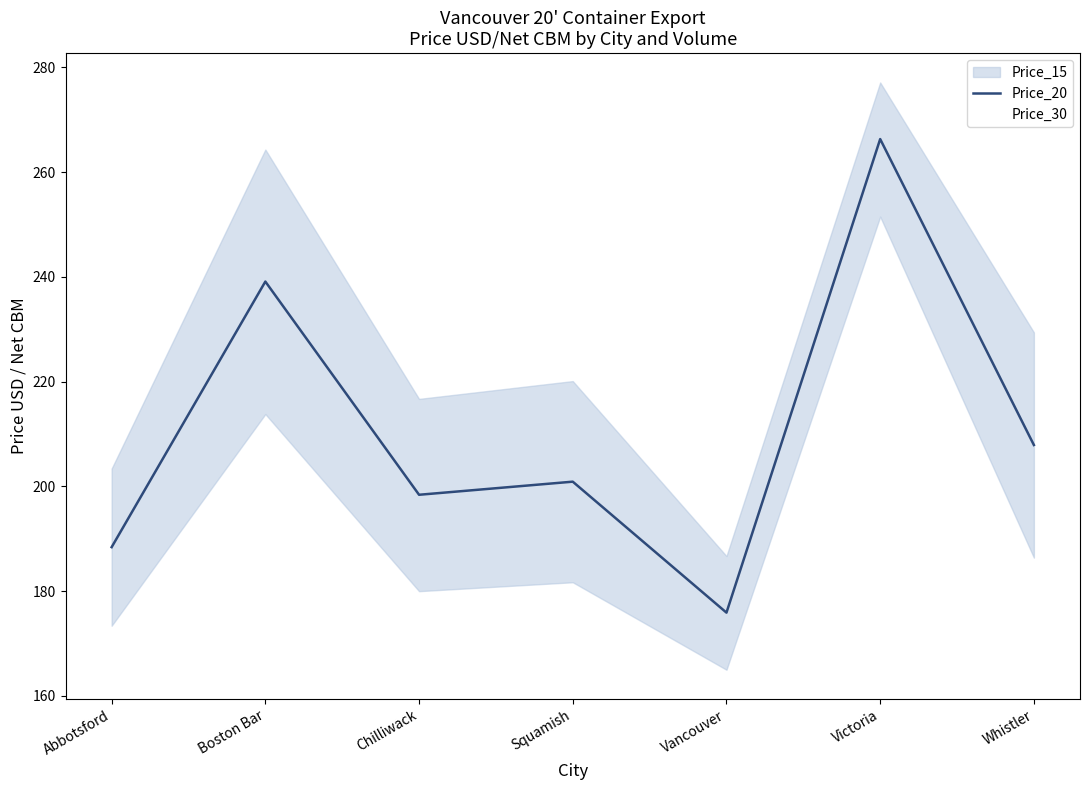

Reading left to right, what are all the values shown in this chart?

Abbotsford=188.4	Boston Bar=239.1	Chilliwack=198.4	Squamish=200.9	Vancouver=175.9	Victoria=266.3	Whistler=207.9